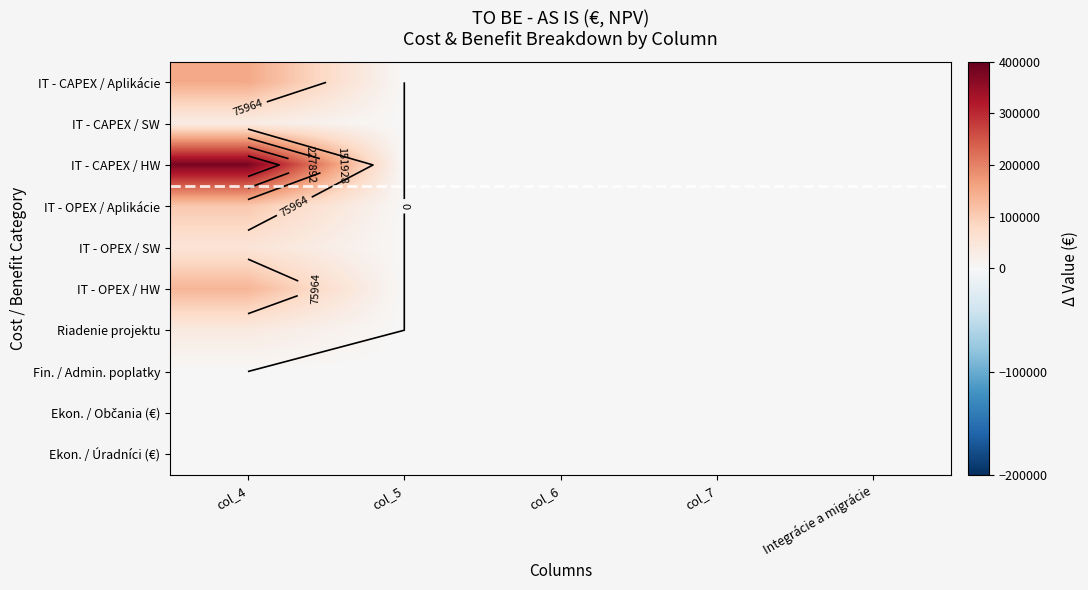

List the series in order of their peak value, highest first.

IT - CAPEX / HW, IT - CAPEX / Aplikácie, IT - OPEX / HW, IT - OPEX / Aplikácie, IT - OPEX / SW, Riadenie projektu, IT - CAPEX / SW, Fin. / Admin. poplatky, Ekon. / Občania (€), Ekon. / Úradníci (€)